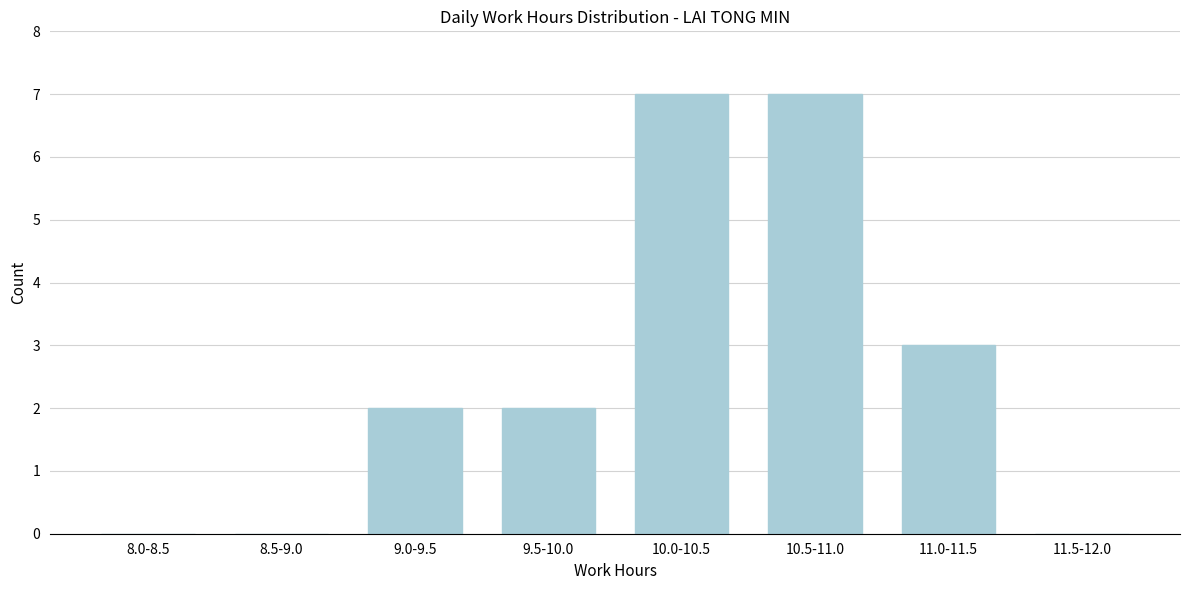

Reading left to right, what are all the values shown in this chart?

8.0-8.5=0	8.5-9.0=0	9.0-9.5=2	9.5-10.0=2	10.0-10.5=7	10.5-11.0=7	11.0-11.5=3	11.5-12.0=0